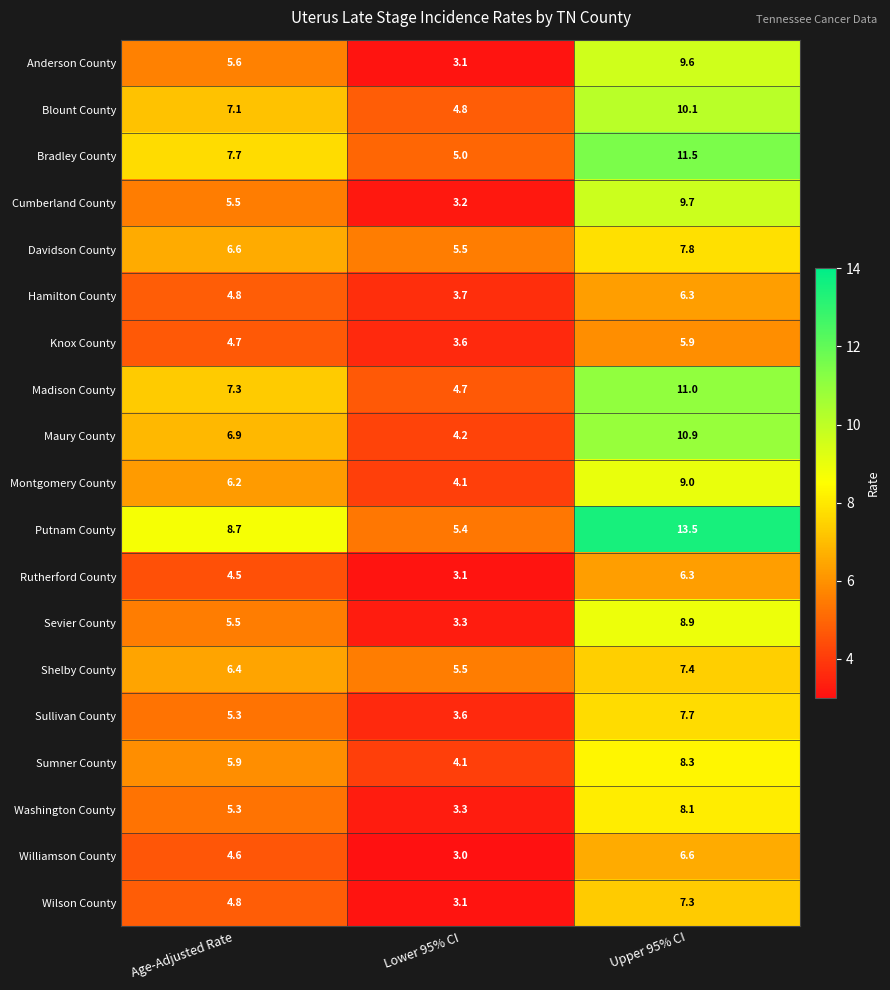

Rank the categories by Washington County value from highest to lowest.

Upper 95% CI, Age-Adjusted Rate, Lower 95% CI